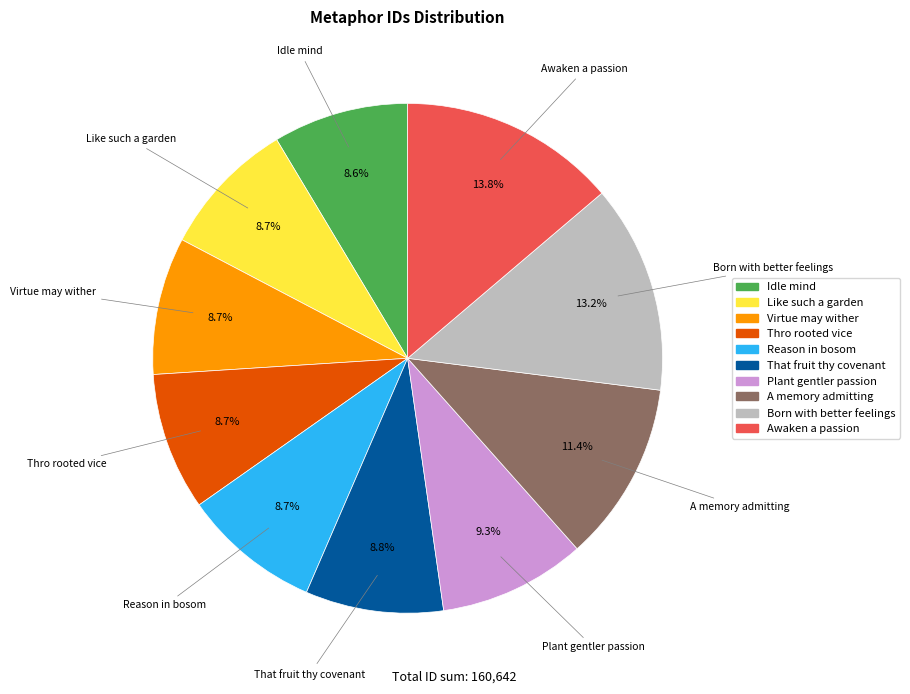

Is there a majority slice in this chart?

No